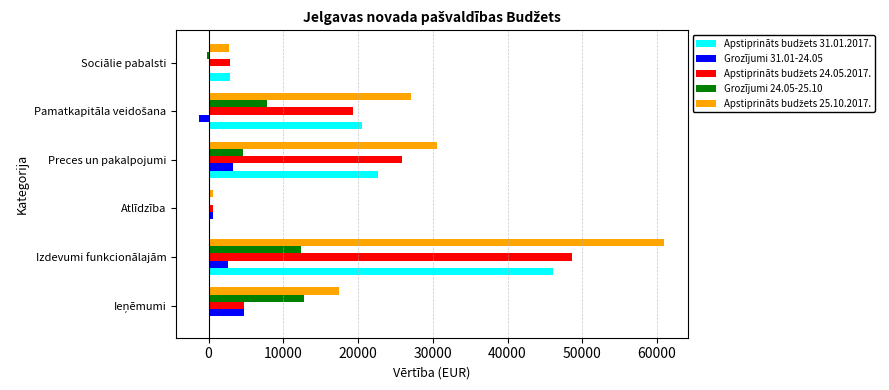

Is it true that Grozījumi 24.05-25.10 equals 12306 at Izdevumi funkcionālajām?

True